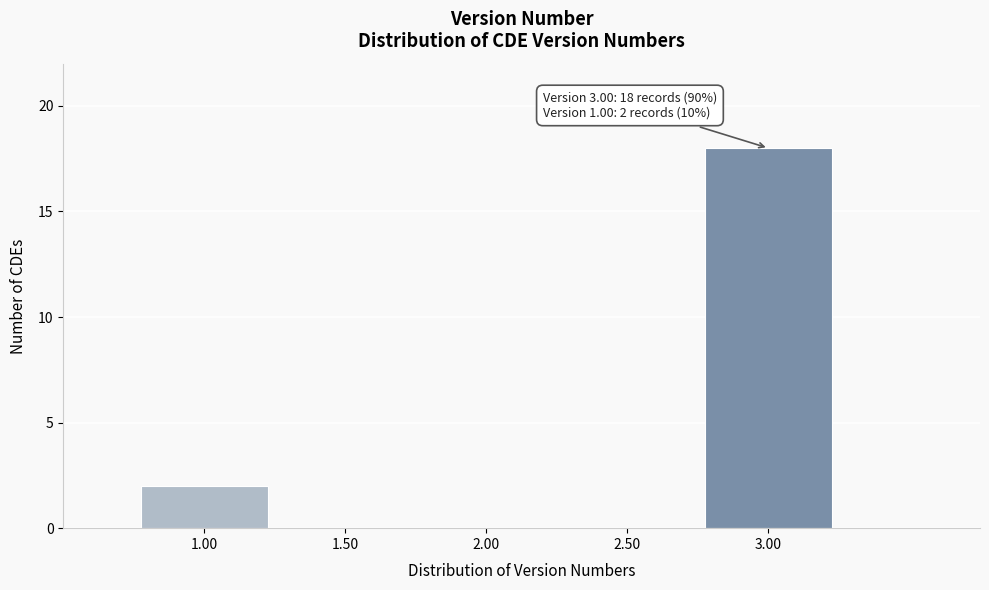

Reading left to right, transcribe all the data shown in this chart.

1.00=2	1.50=0	2.00=0	2.50=0	3.00=18